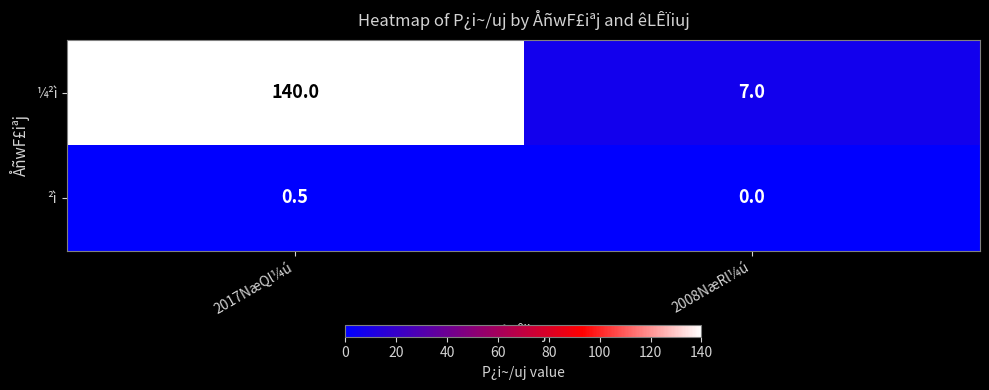

Where is ²ì nearest to the value 0?

2008NæRl¼ú